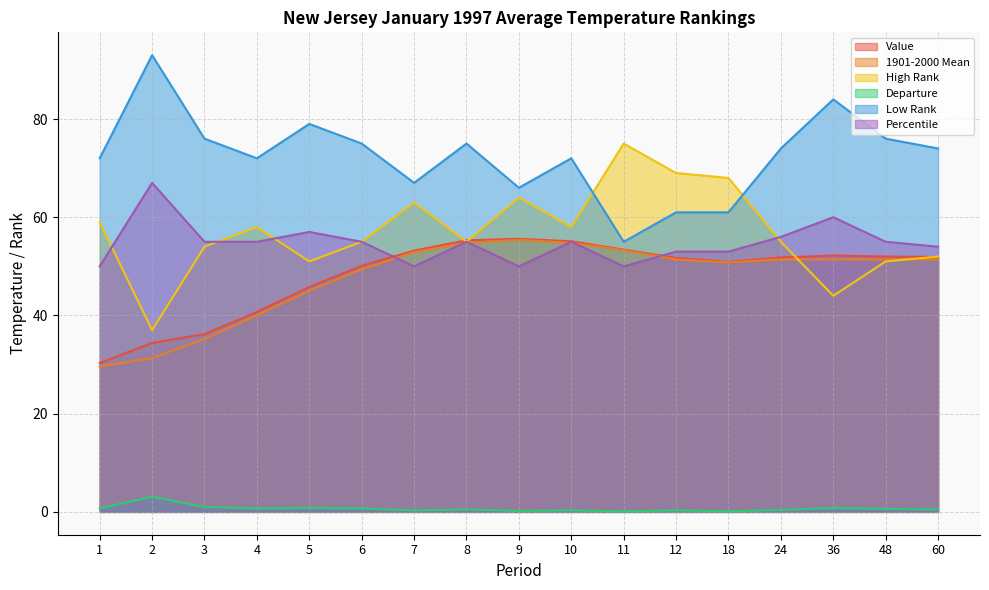

What is the highest value of the 1901-2000 Mean series?

55.4